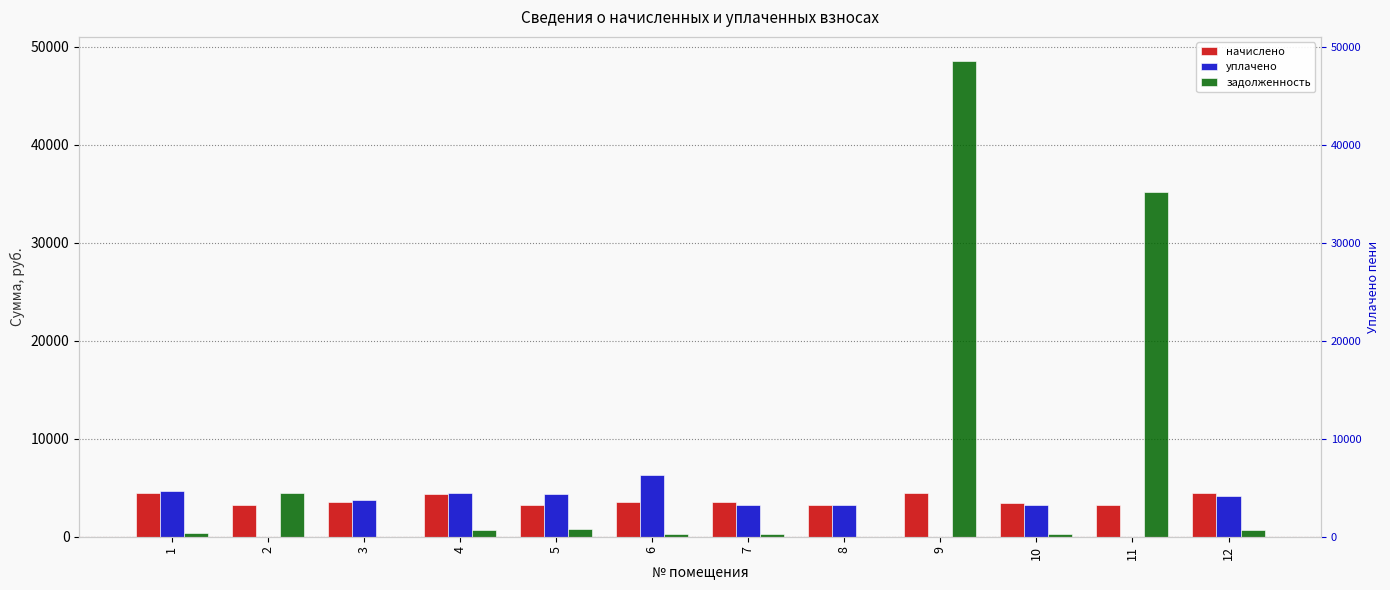

What is the value of the задолженность bar at the 12th from the left?

701.4